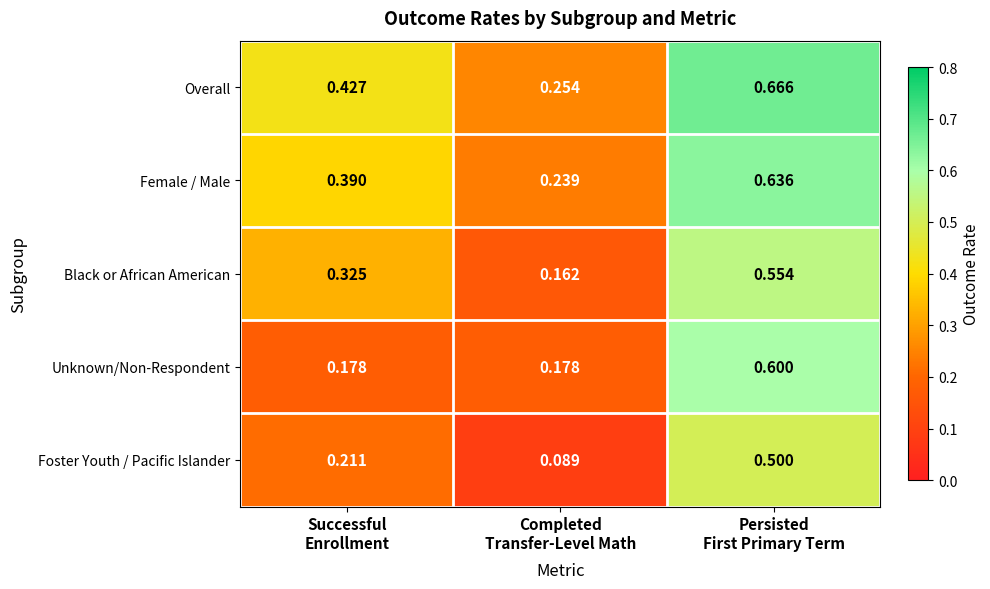

Between Successful
Enrollment and Persisted
First Primary Term, which series saw the biggest shift?

Unknown/Non-Respondent